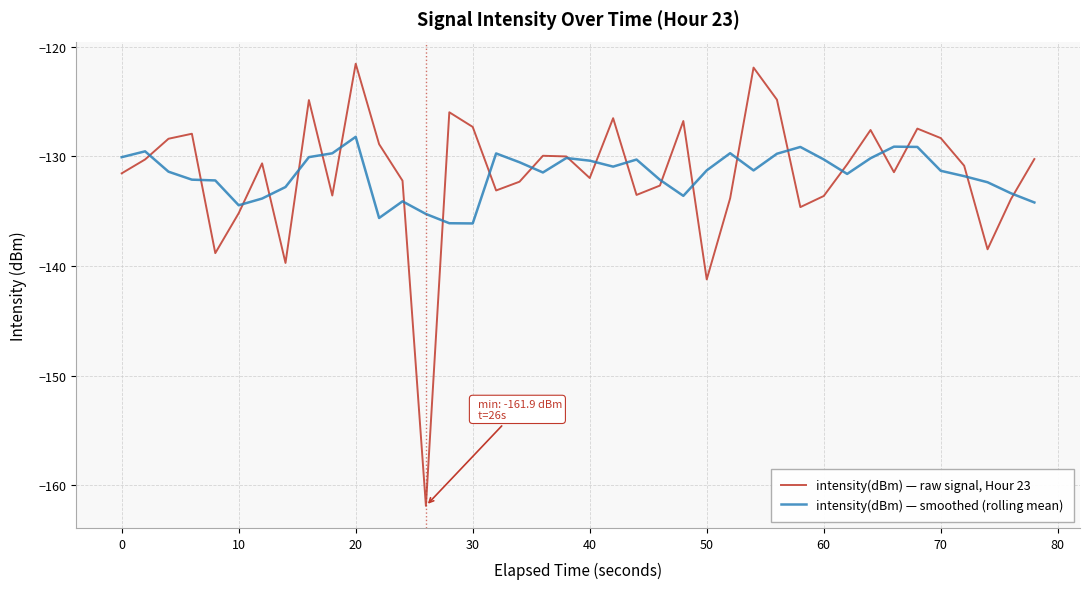

List the series in order of their peak value, lowest first.

intensity(dBm) — smoothed (rolling mean), intensity(dBm) — raw signal, Hour 23